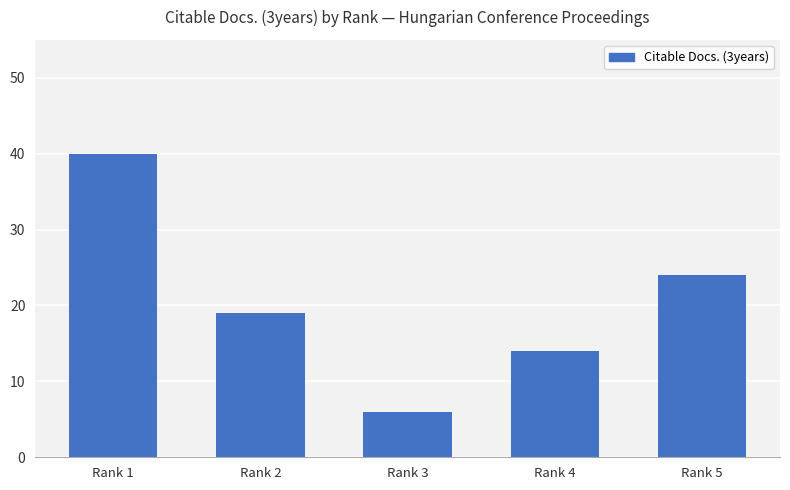

Reading left to right, transcribe all the data shown in this chart.

40	19	6	14	24